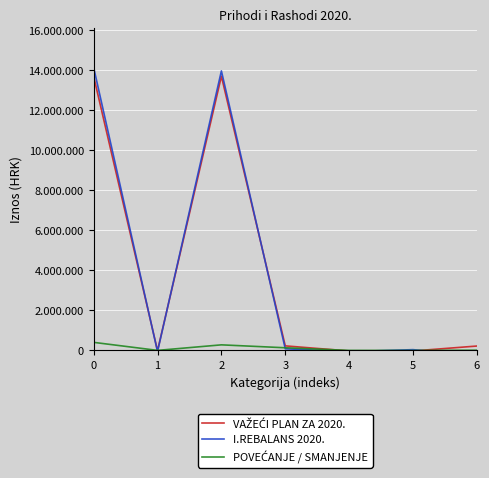

List the series in order of their peak value, highest first.

I.REBALANS 2020., VAŽEĆI PLAN ZA 2020., POVEĆANJE / SMANJENJE